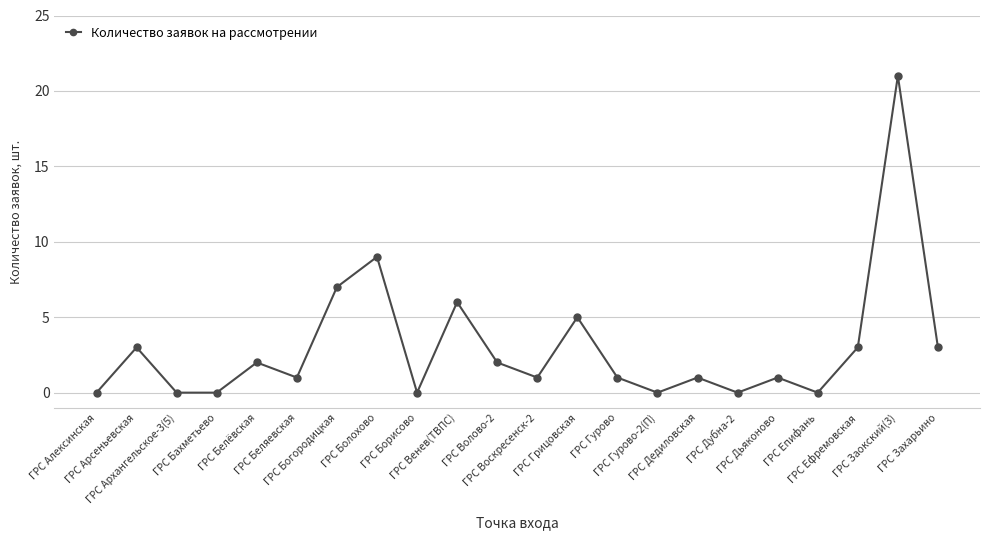

How many interior local peaks (higher than both neighbors) does the data have?

8